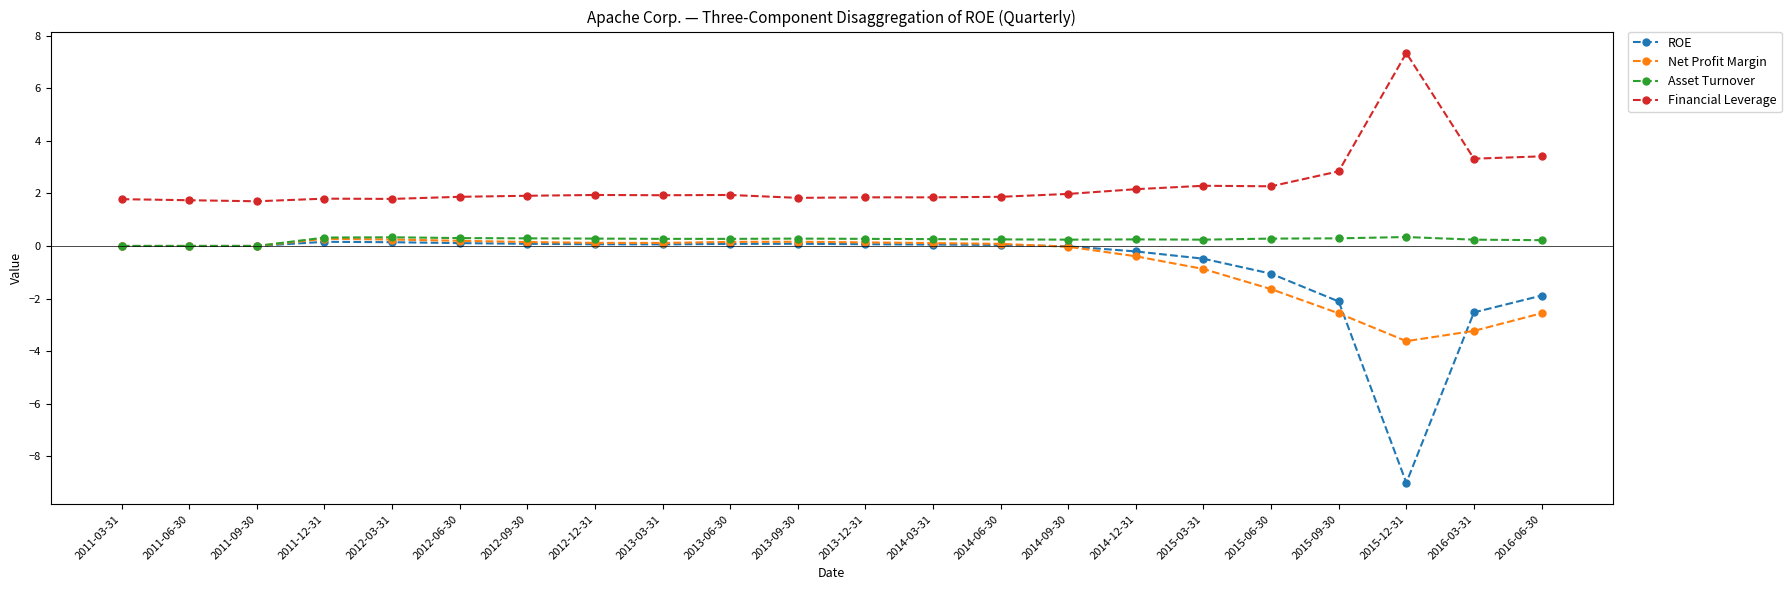

Is it true that Asset Turnover equals 0.3 at 2012-12-31?

True